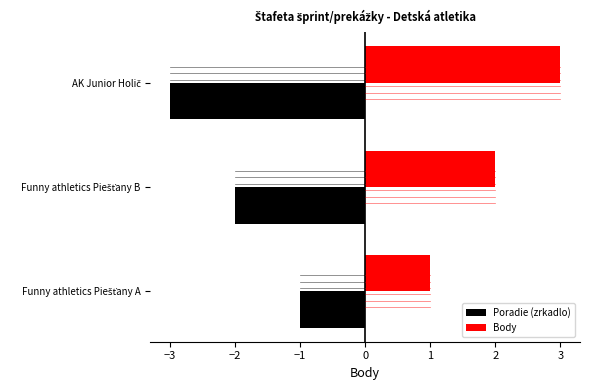

Which series has the largest total across all categories?

Body